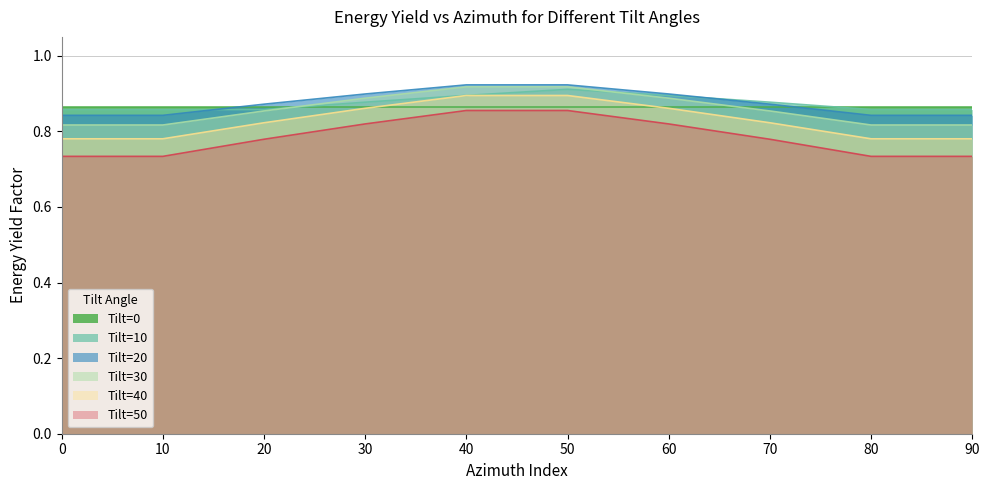

Is the value of Tilt=10 at 30 greater than the value of Tilt=20 at 80?

Yes